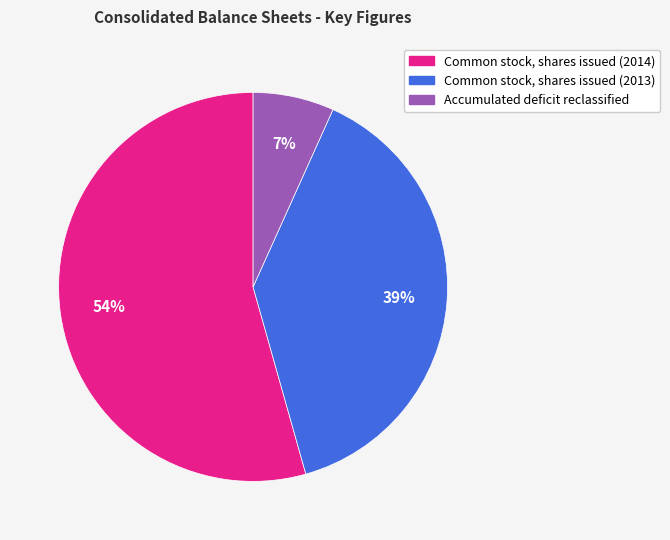

How many segments does this pie chart have?

3